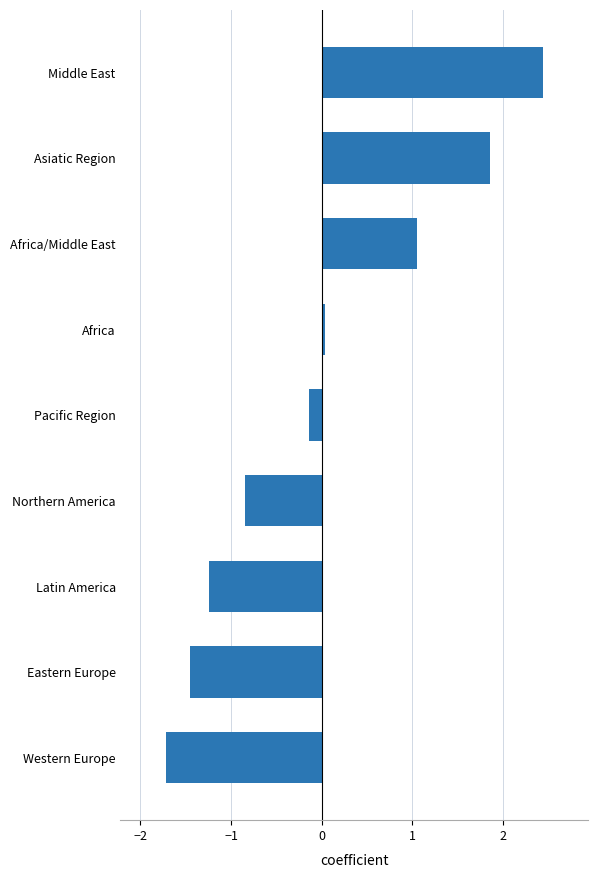

What is the greatest value displayed?

2.4